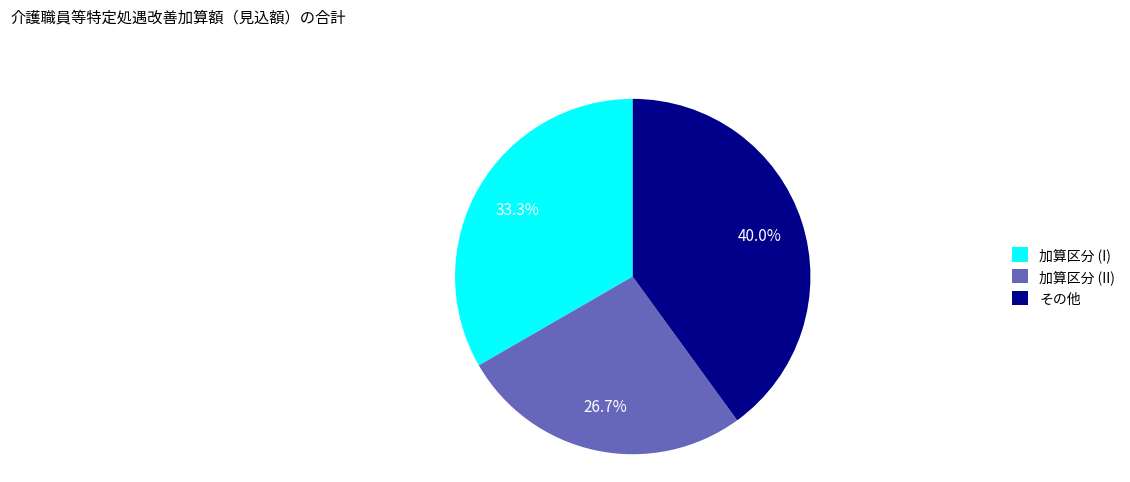

Rank the categories by value from highest to lowest.

その他, 加算区分 (I), 加算区分 (II)